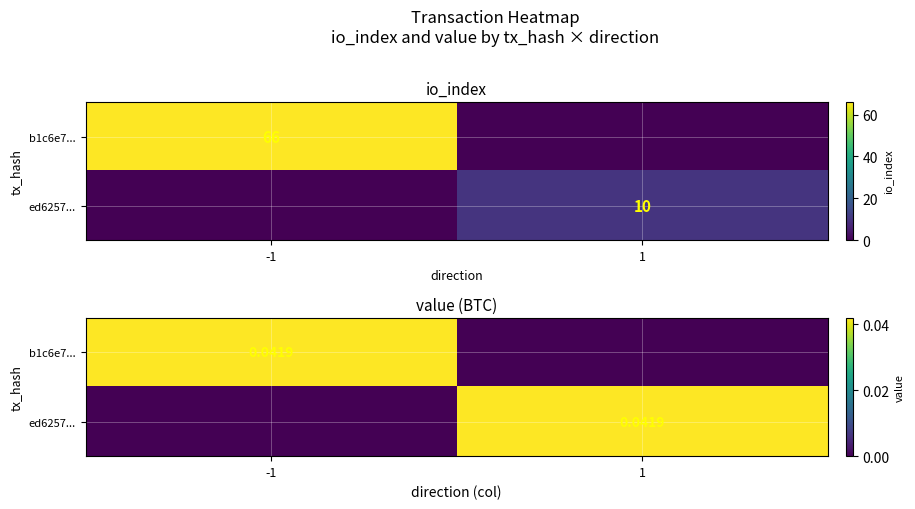

Which series has the largest total across all categories?

b1c6e7...